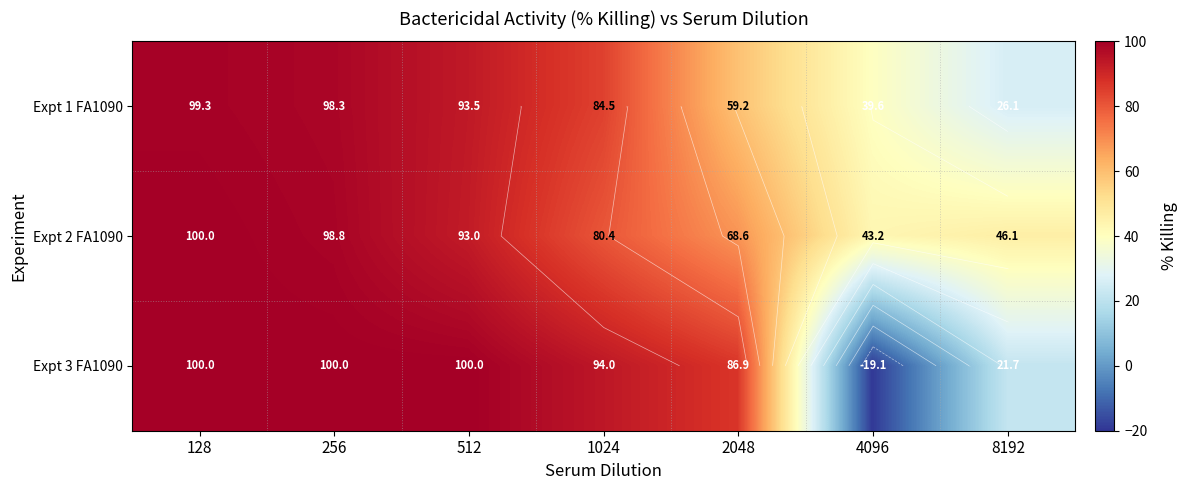

What is the average value of the Expt 2 FA1090 series?

75.7